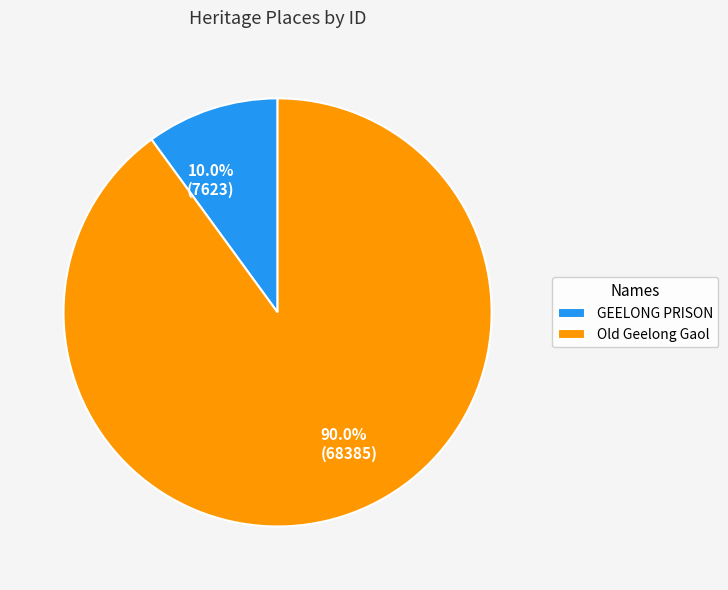

How many segments does this pie chart have?

2